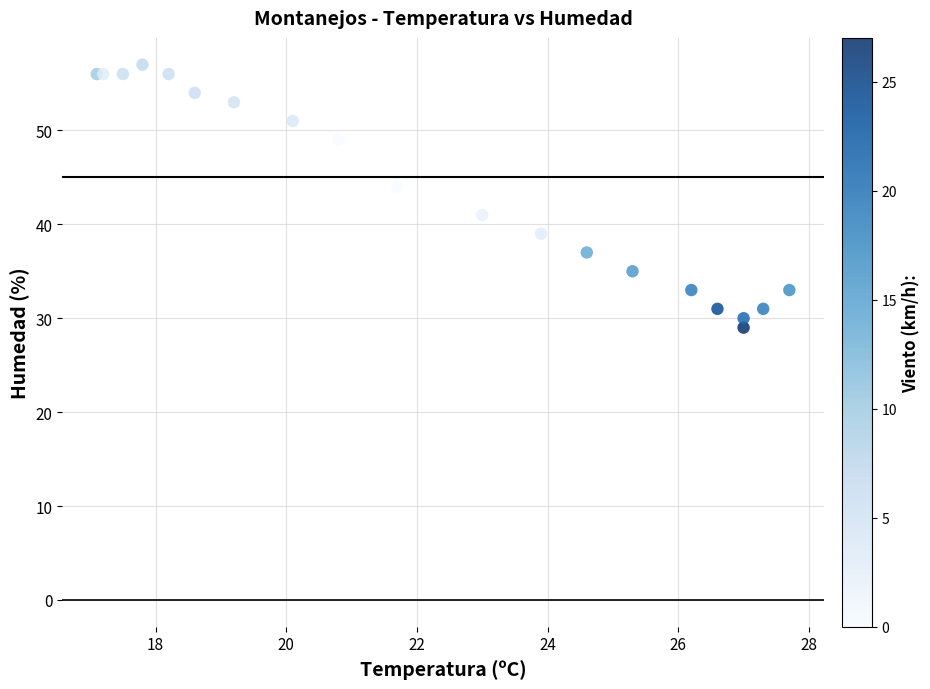

What Y value in the scatter plot is closest to 43?

44